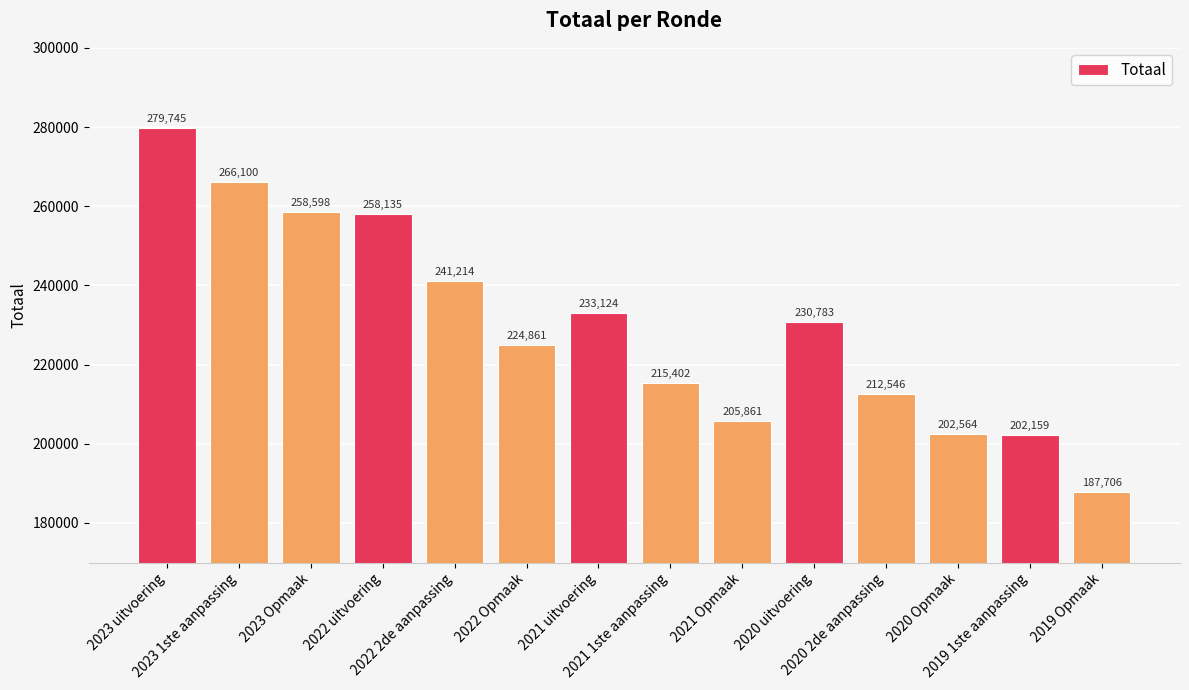

Reading left to right, what are all the values shown in this chart?

279745	266100	258598	258135	241214	224861	233124	215402	205861	230783	212546	202564	202159	187706